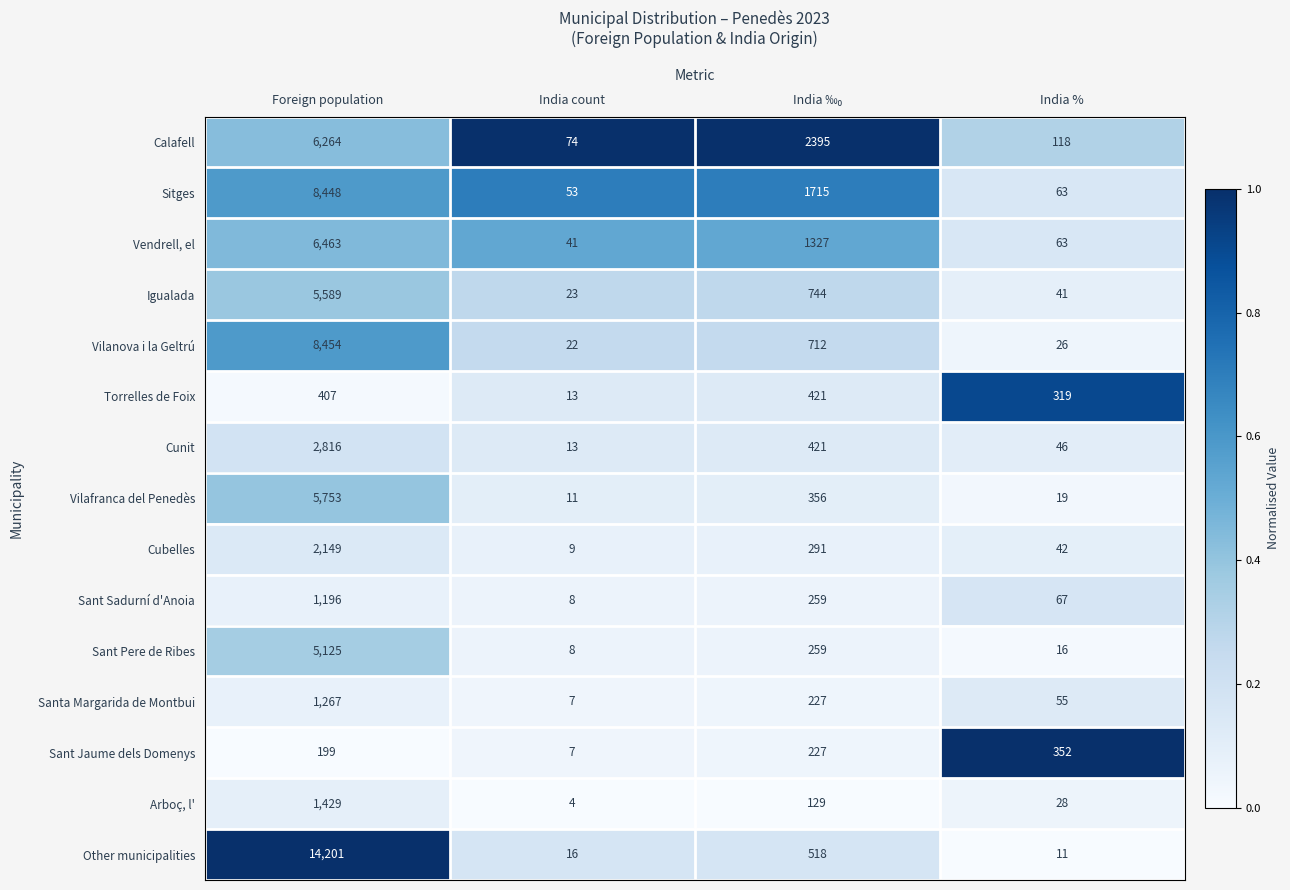

What is the difference between the second highest and minimum values in the Vendrell, el series?

1286